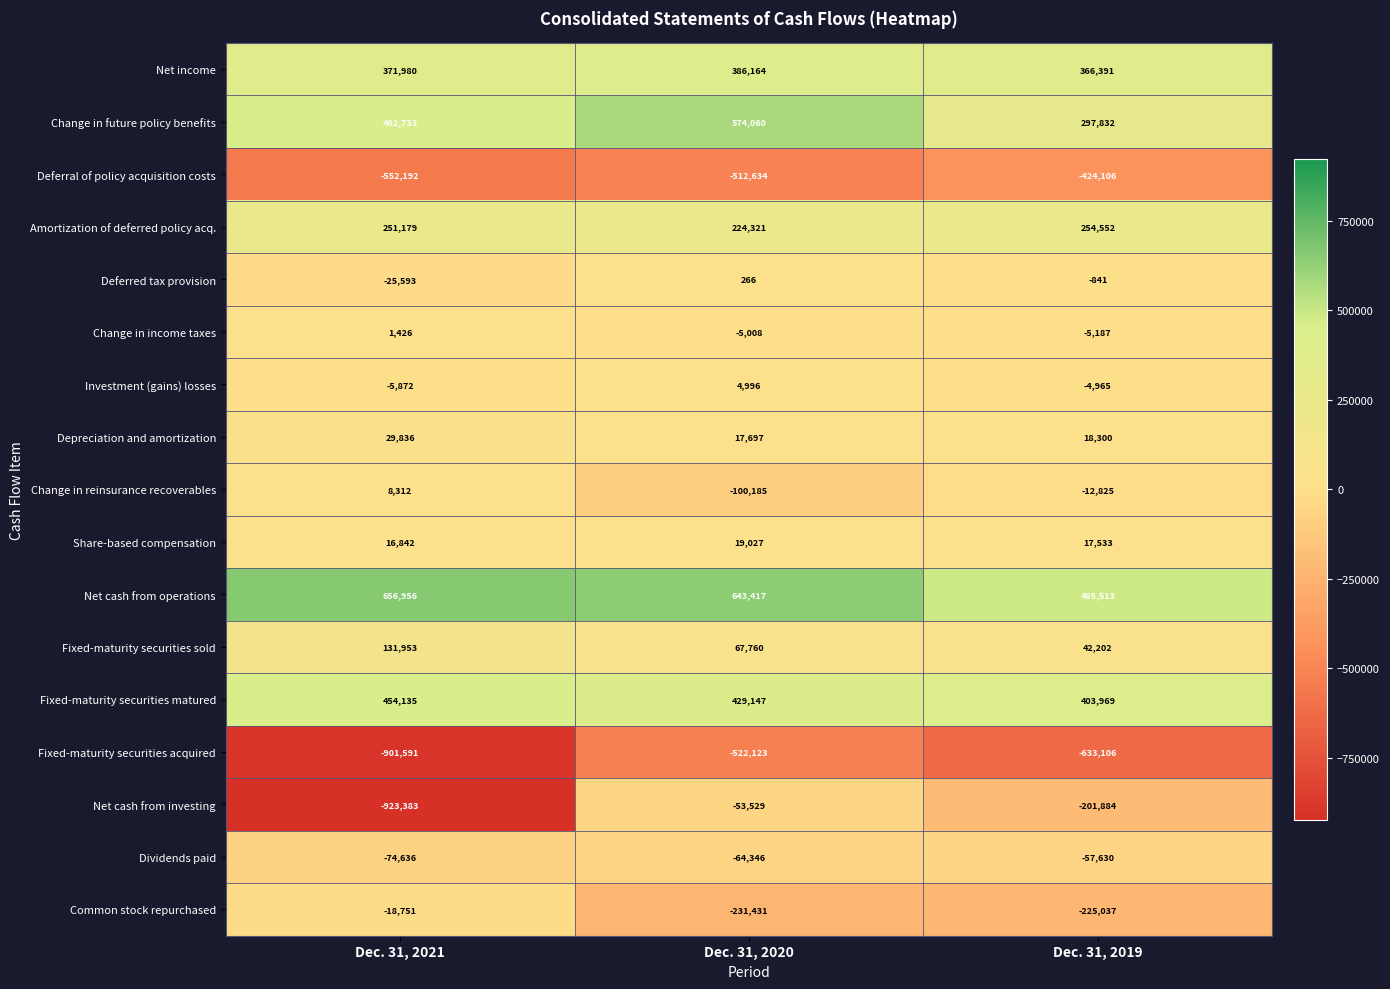

At Dec. 31, 2019, list the series in order from largest to smallest.

Net cash from operations, Fixed-maturity securities matured, Net income, Change in future policy benefits, Amortization of deferred policy acq., Fixed-maturity securities sold, Depreciation and amortization, Share-based compensation, Deferred tax provision, Investment (gains) losses, Change in income taxes, Change in reinsurance recoverables, Dividends paid, Net cash from investing, Common stock repurchased, Deferral of policy acquisition costs, Fixed-maturity securities acquired